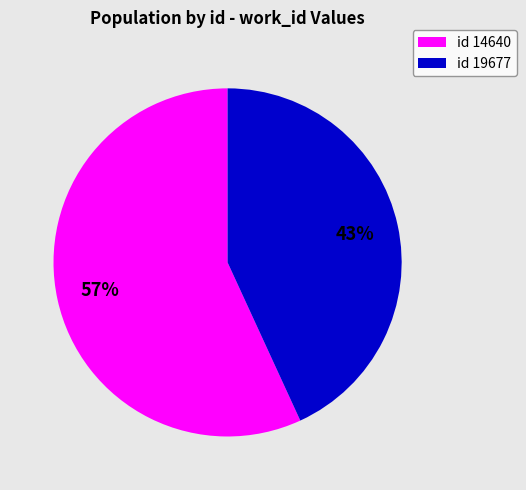

Do id 19677 and id 14640 together represent more than half of the pie?

Yes